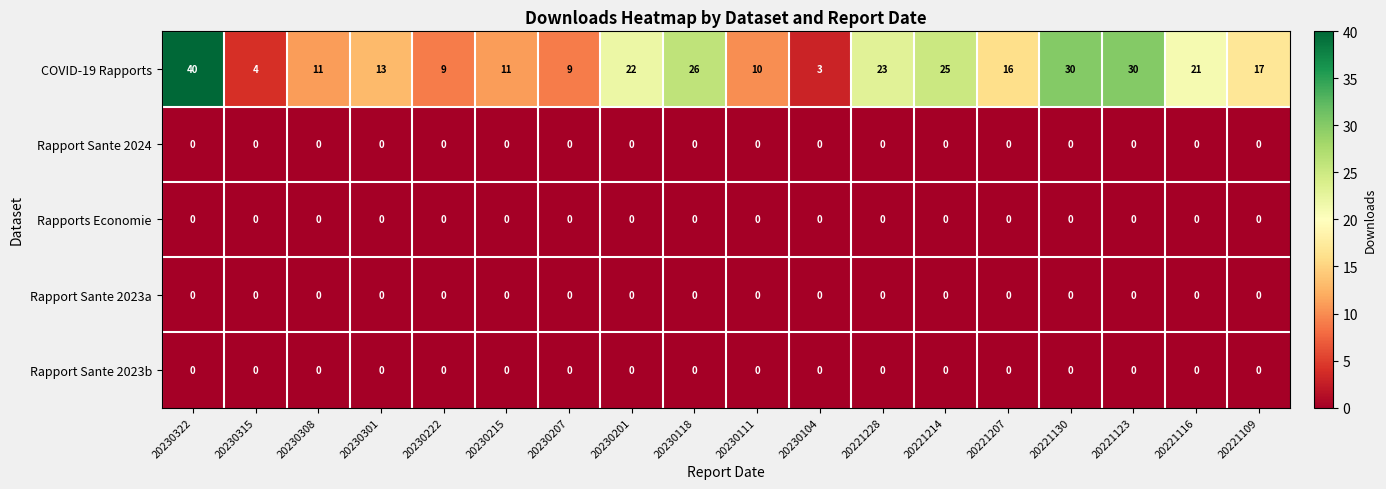

Where does the COVID-19 Rapports series first go above 17?

20230322